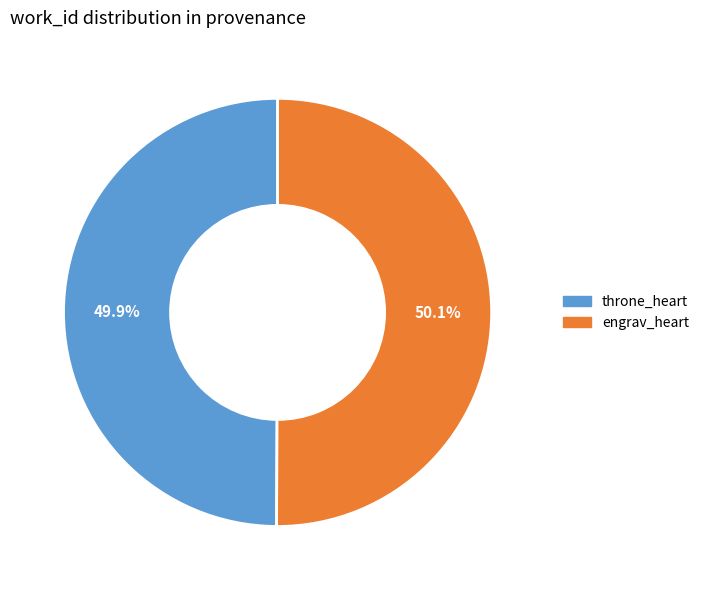

Does any single category account for the majority?

Yes